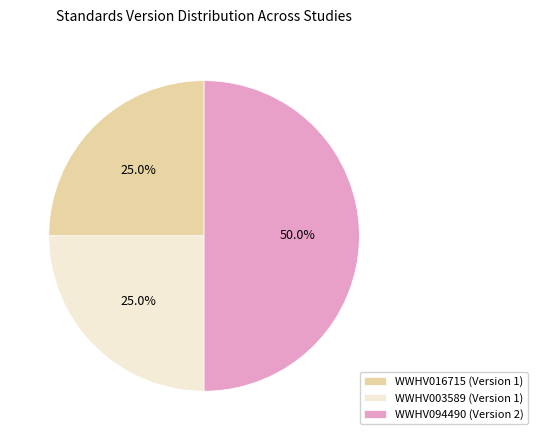

What percentage do WWHV016715 (Version 1) and WWHV003589 (Version 1) together represent?

50.0%